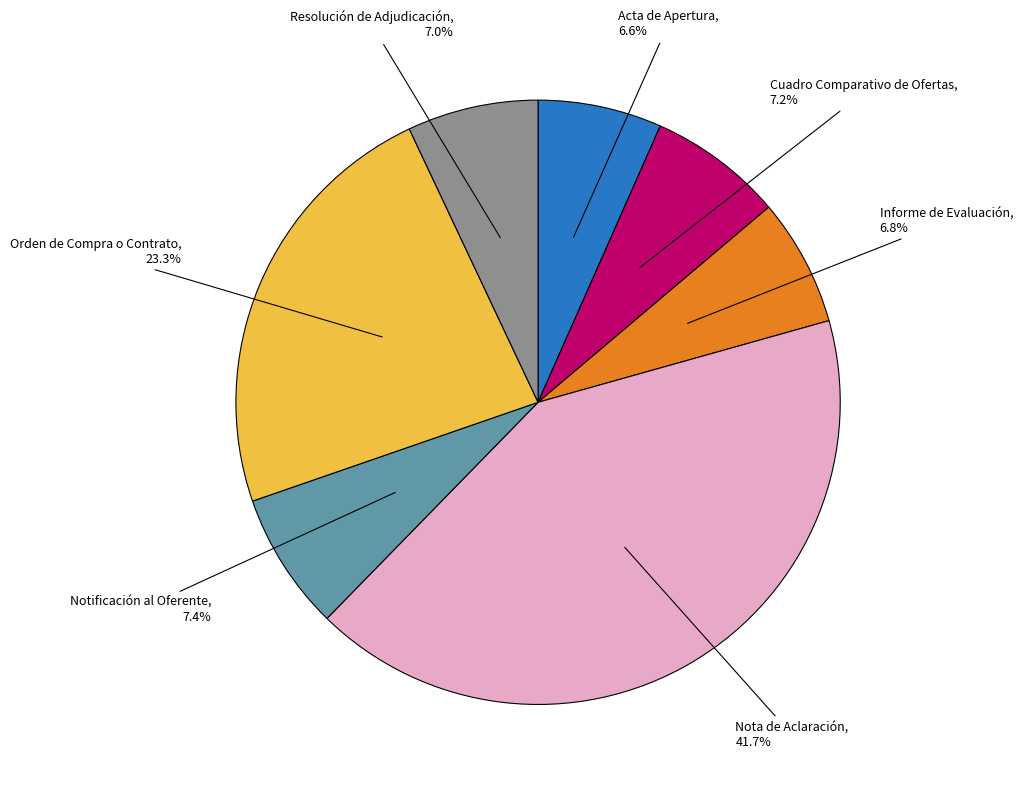

To the nearest percent, what is the average slice percentage?

14%